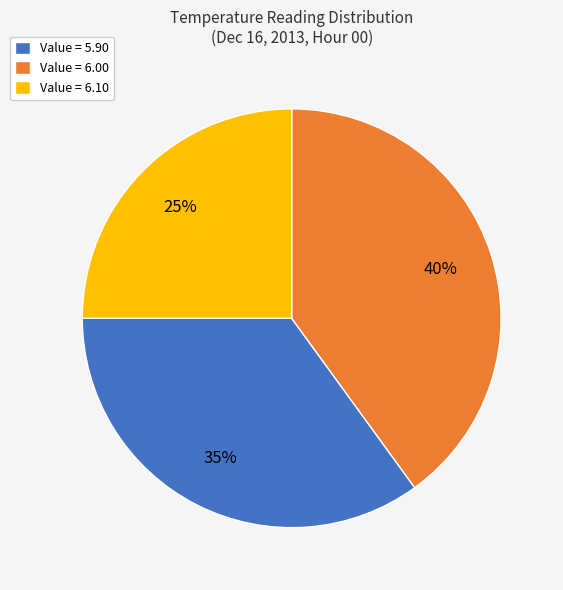

Is the sum of Value = 6.00 and Value = 5.90 greater than half?

Yes